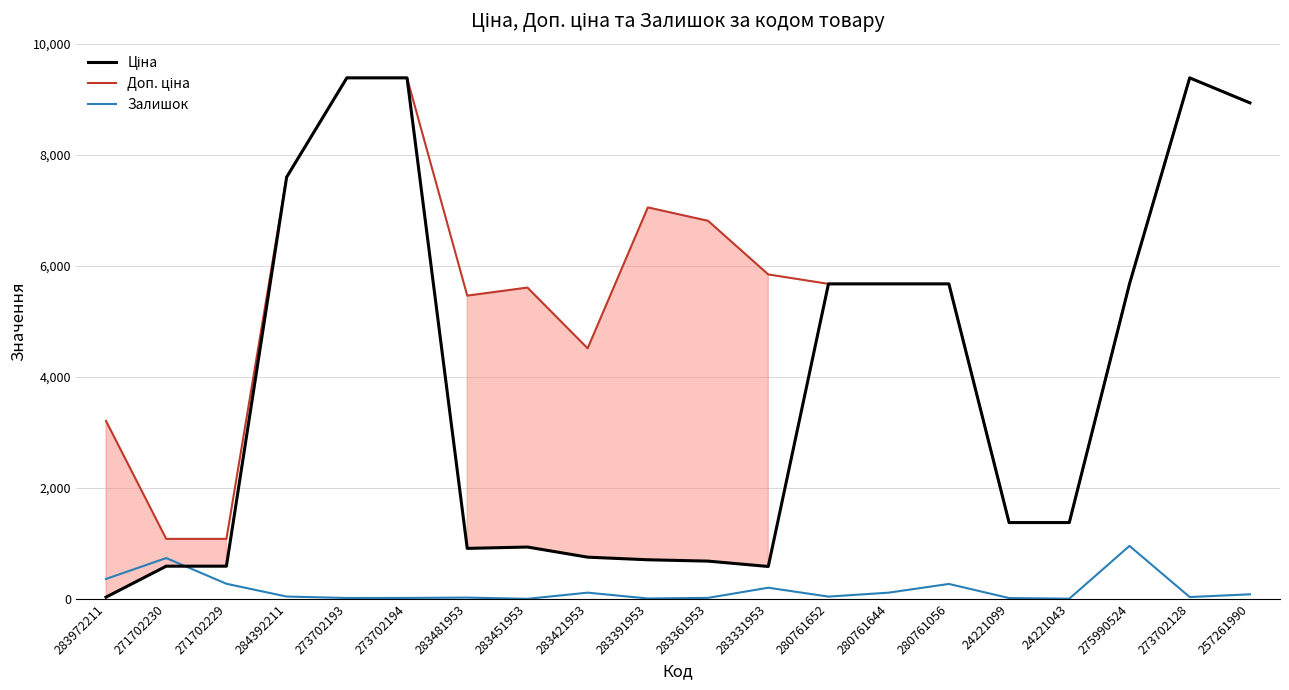

Where do Залишок and Ціна first cross each other?

271702230 and 271702229